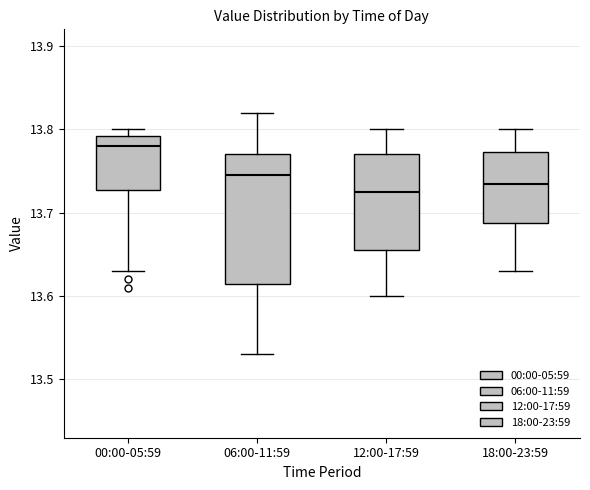

Reading left to right, transcribe this box plot: for each box, give where its median line is, the range the box spans, and where its two whiskers end, as read against the y-axis. The values are not printed on the chart, so give them approximately, as read against the axis.

00:00-05:59: median 13.78, box 13.73 to 13.79, whiskers 13.63 to 13.80
06:00-11:59: median 13.75, box 13.62 to 13.77, whiskers 13.53 to 13.82
12:00-17:59: median 13.73, box 13.66 to 13.77, whiskers 13.60 to 13.80
18:00-23:59: median 13.74, box 13.69 to 13.77, whiskers 13.63 to 13.80